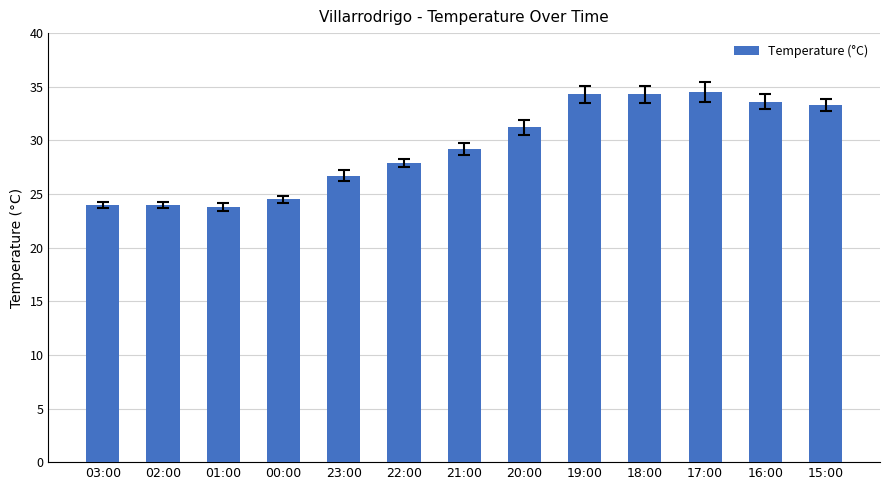

Reading left to right, list all the values displayed in this chart.

03:00=24.0	02:00=24.0	01:00=23.8	00:00=24.5	23:00=26.7	22:00=27.9	21:00=29.2	20:00=31.2	19:00=34.3	18:00=34.3	17:00=34.5	16:00=33.6	15:00=33.3